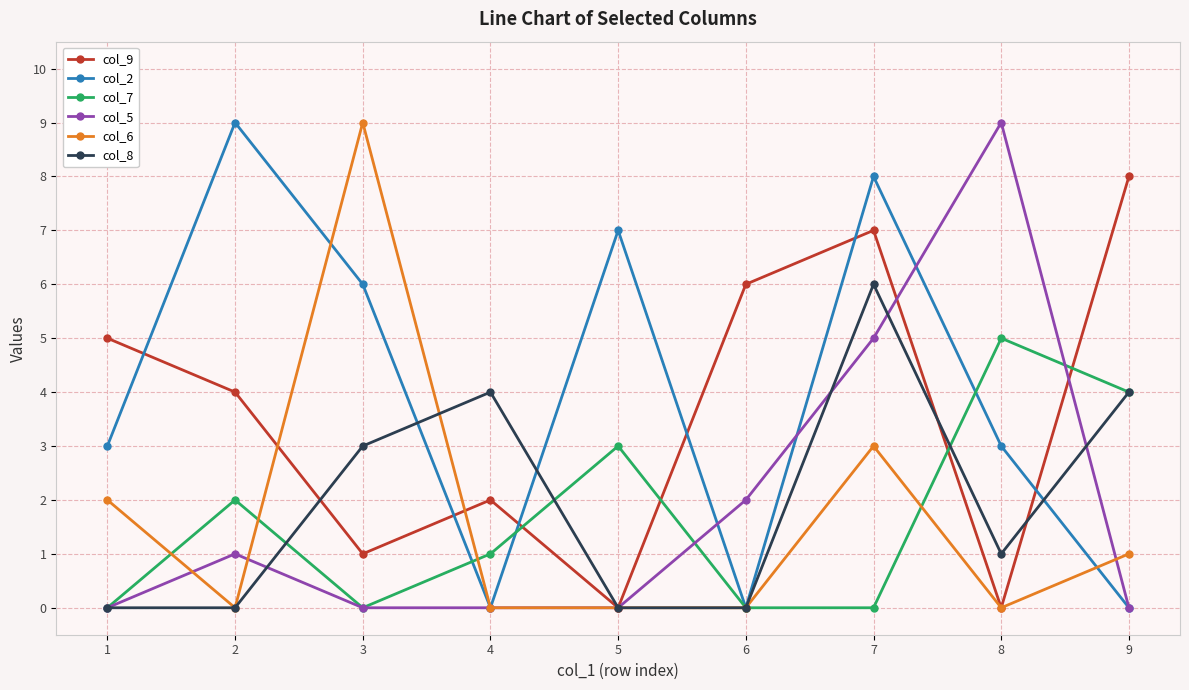

In col_2, how many points are higher than both neighbors (excluding endpoints)?

3